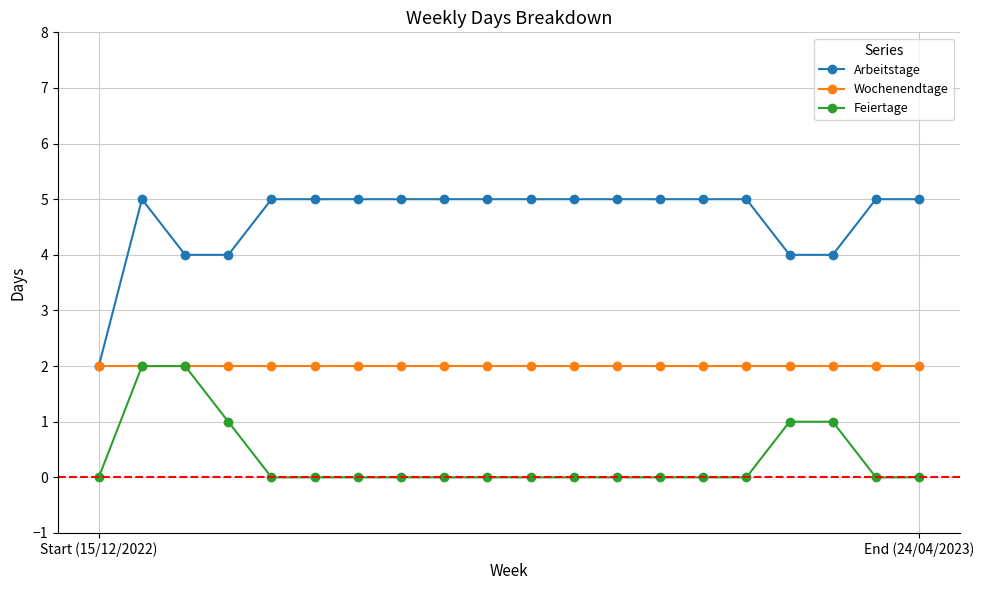

What is the greatest value displayed?

5